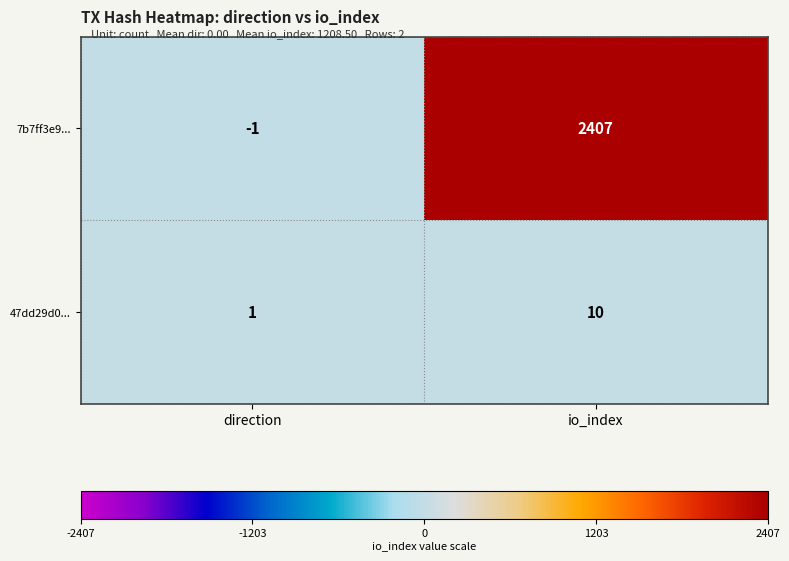

List the series in order of their overall mean, lowest first.

47dd29d0..., 7b7ff3e9...